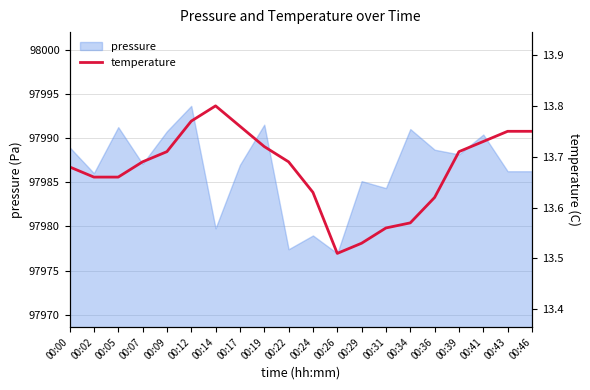

The chart shows a value of 13.7 at 00:09. True or false?

True